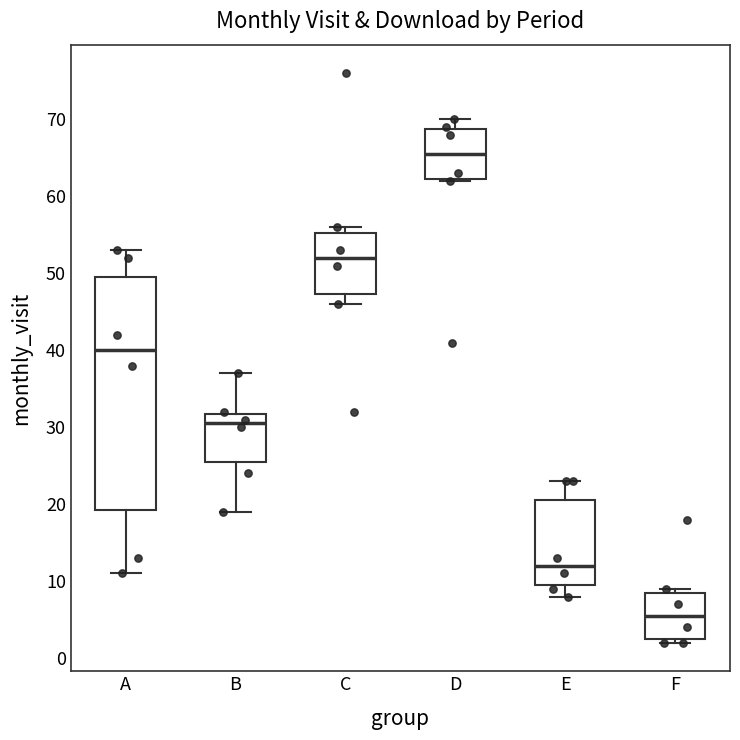

Comparing the boxes themselves (not the whiskers), which one is the tallest?

A